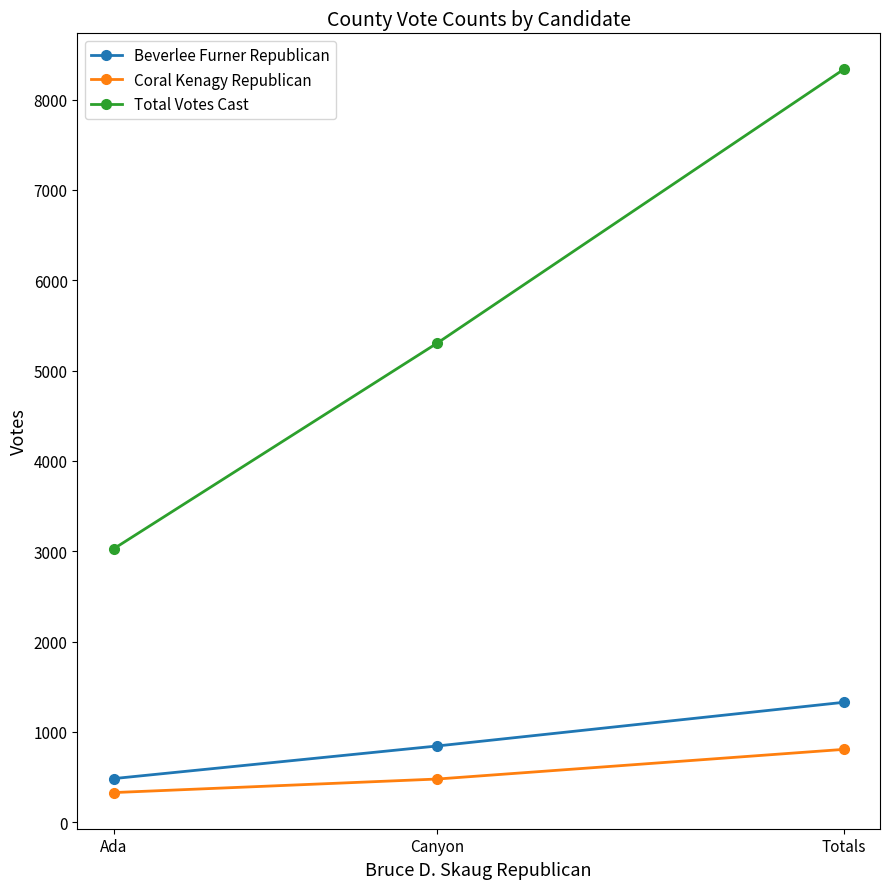

Which series has the largest total across all categories?

Total Votes Cast